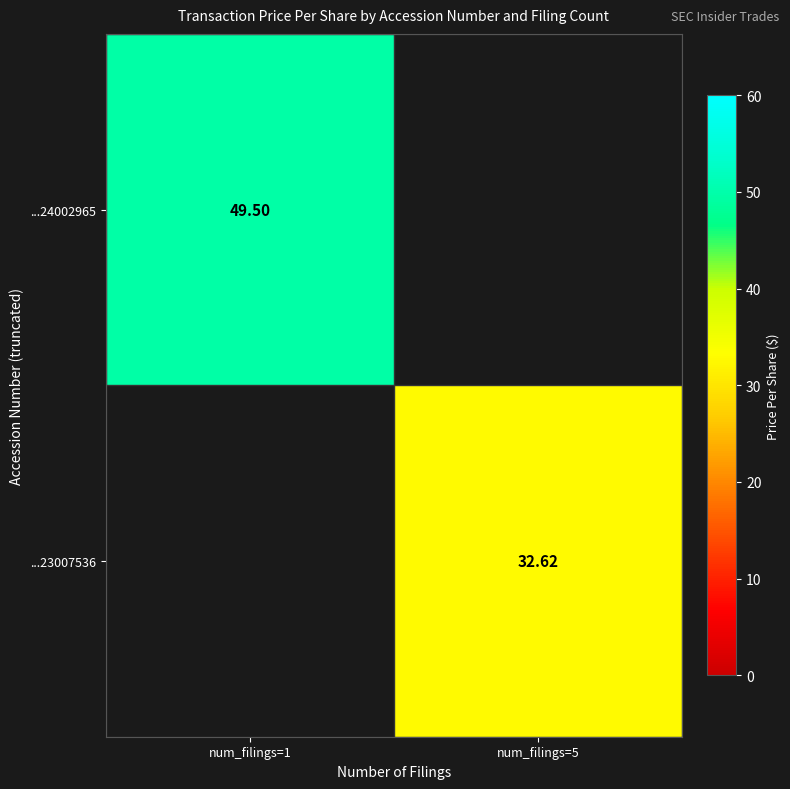

The ...23007536 series shows 58.0 at num_filings=5. True or false?

False